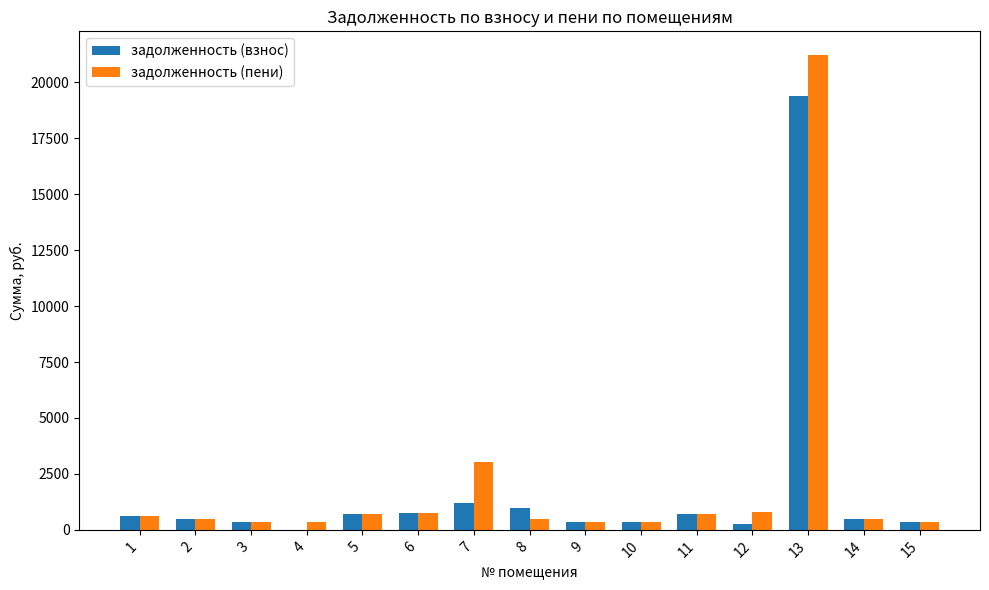

At which category is the sum across all series the highest?

13